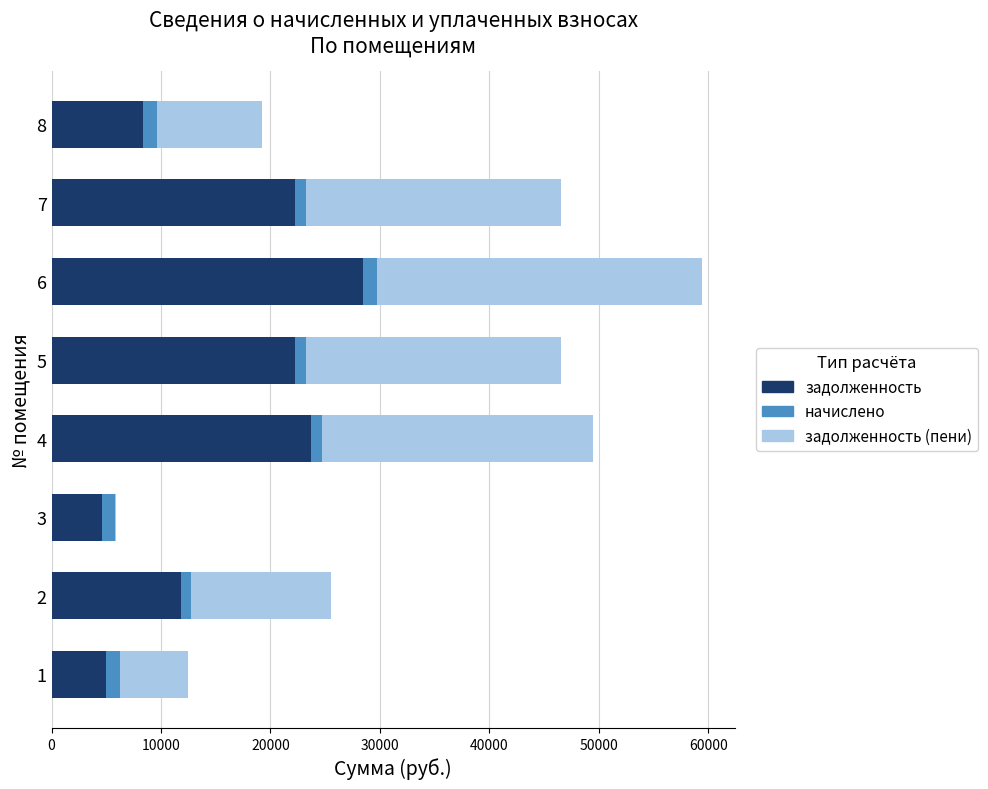

What is the maximum value for задолженность?

28486.8